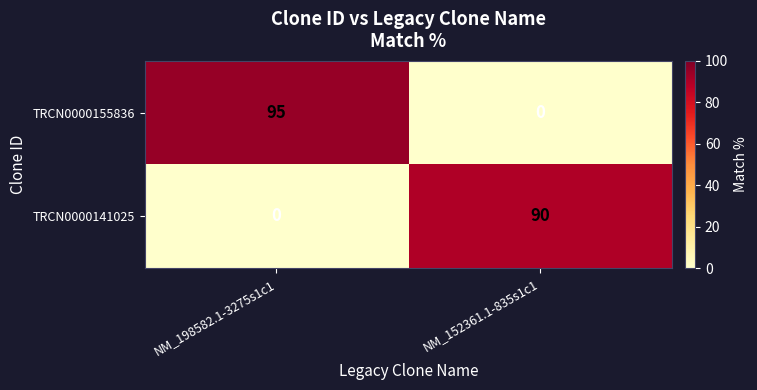

At which label does TRCN0000141025 reach its peak?

NM_152361.1-835s1c1